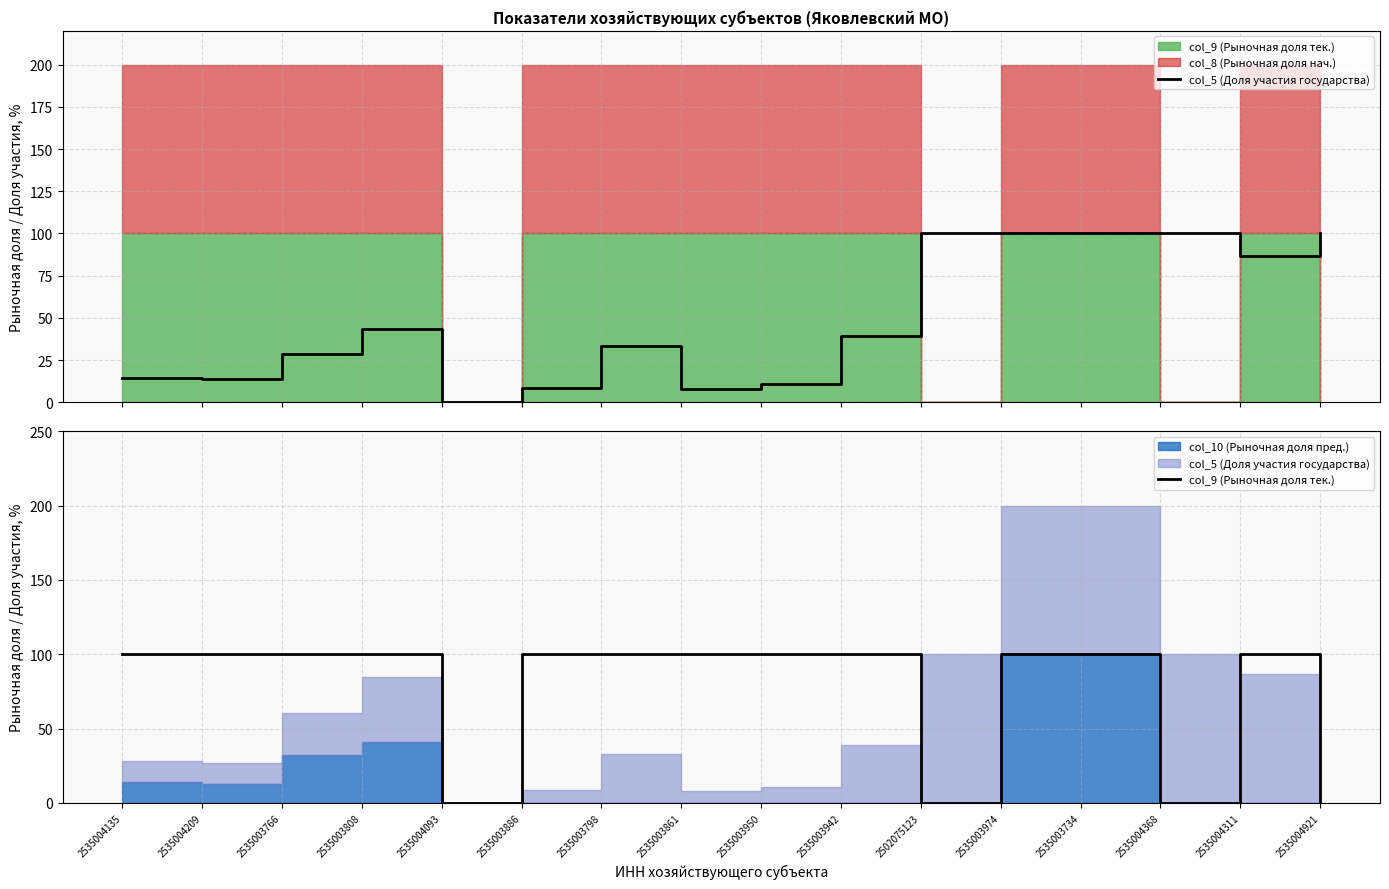

The value of col_5 (Доля участия государства) at 2535004368 is 68.6. True or false?

False